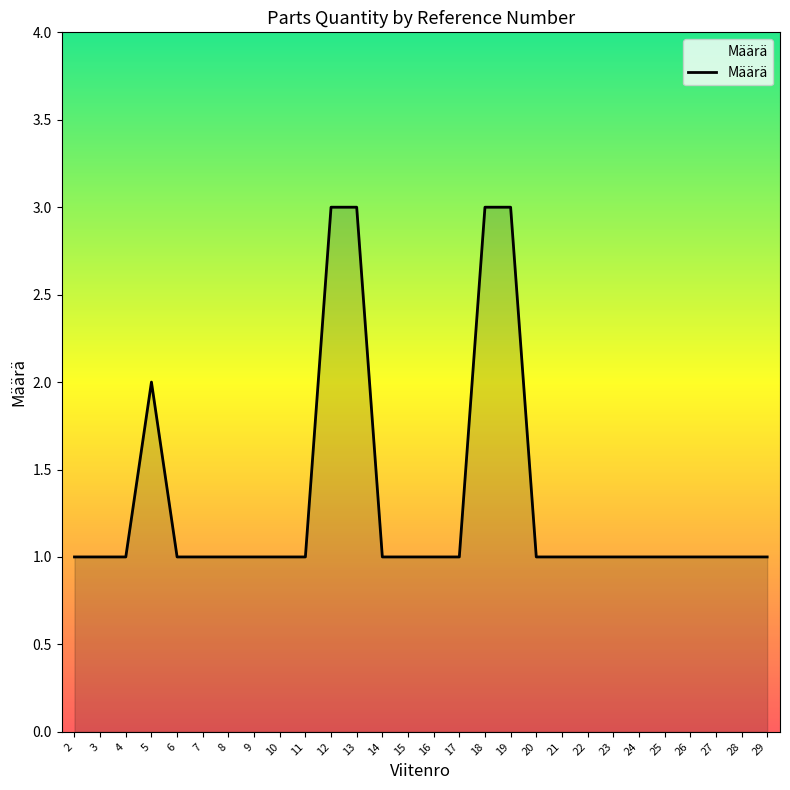

The chart shows a value of 1 at 17. True or false?

True